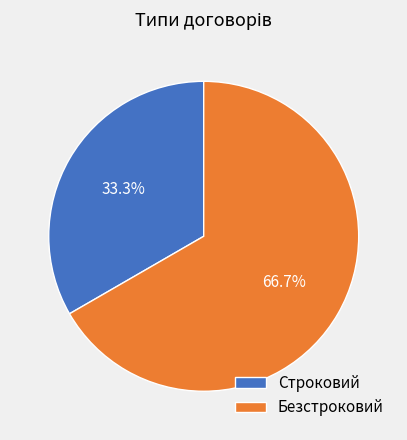

Approximately how many times larger is the value at Строковий compared to Безстроковий?

0.5